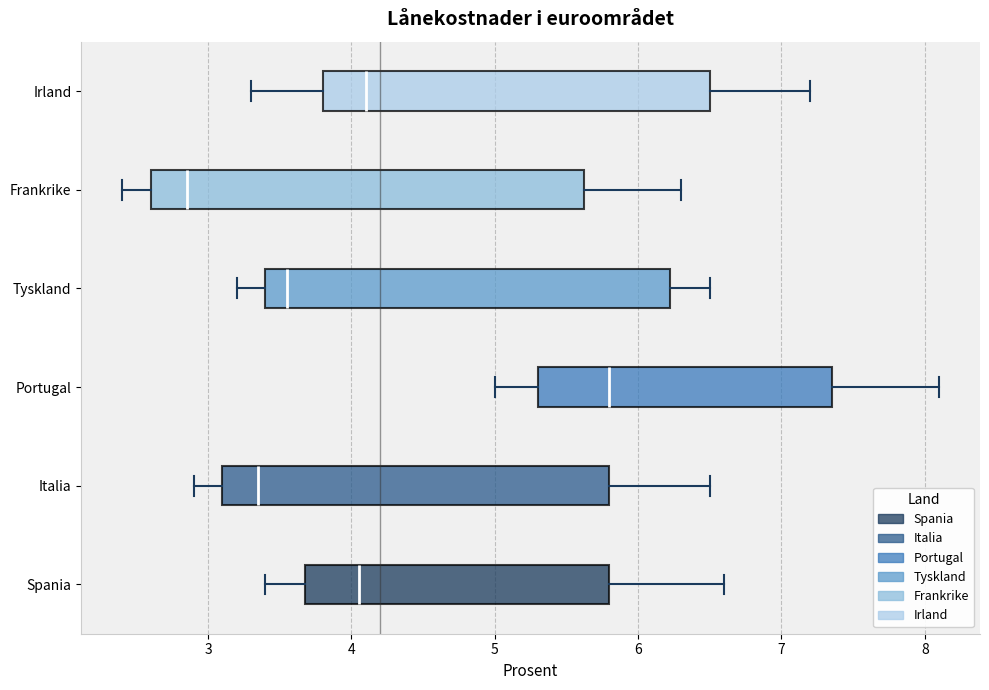

Reading bottom to top, read every box against the x-axis: the position of its median line, the range the box covers, and the ends of its whiskers. The values are not printed on the chart, so give them approximately, as read against the axis.

Spania: median 4.1, box 3.7 to 5.8, whiskers 3.4 to 6.6
Italia: median 3.4, box 3.1 to 5.8, whiskers 2.9 to 6.5
Portugal: median 5.8, box 5.3 to 7.4, whiskers 5.0 to 8.1
Tyskland: median 3.6, box 3.4 to 6.2, whiskers 3.2 to 6.5
Frankrike: median 2.9, box 2.6 to 5.6, whiskers 2.4 to 6.3
Irland: median 4.1, box 3.8 to 6.5, whiskers 3.3 to 7.2